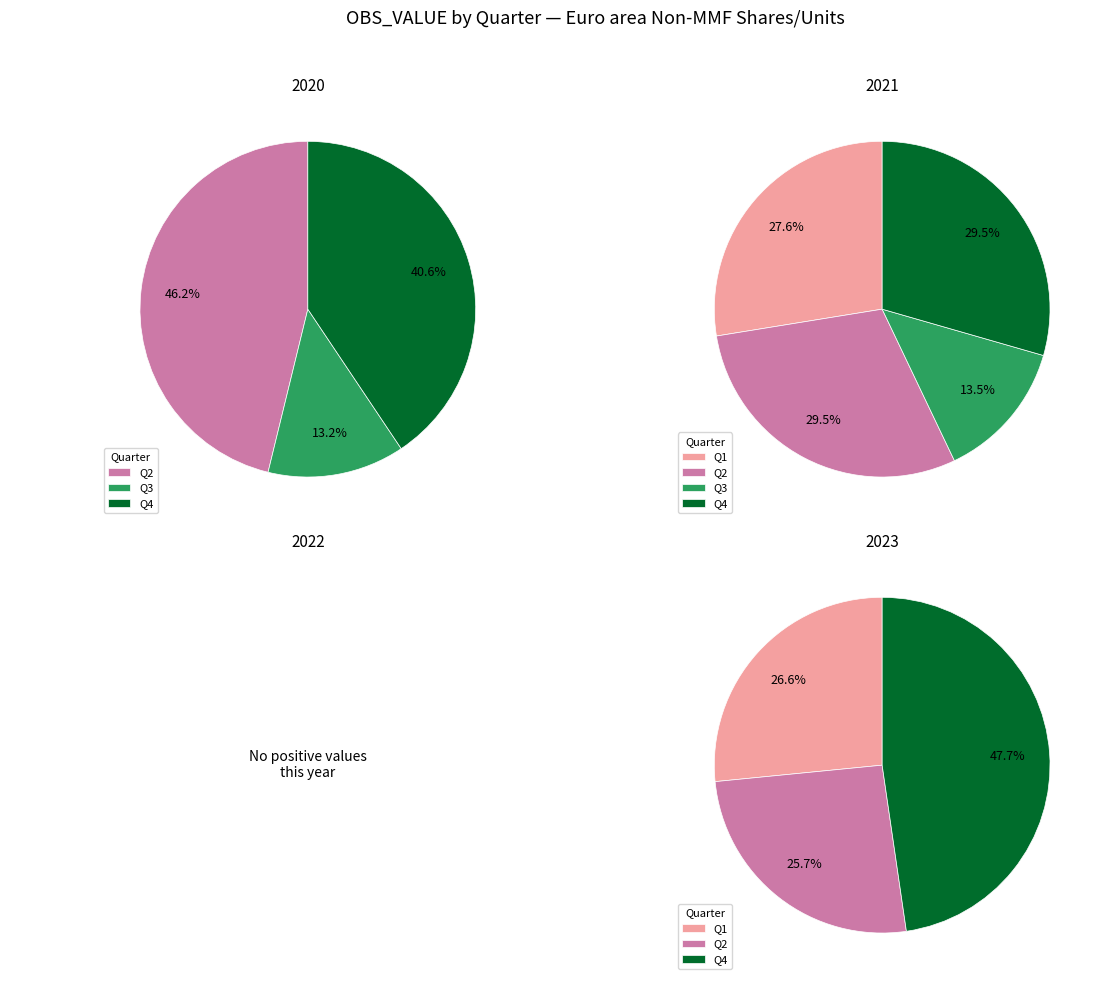

Does any single category account for the majority?

No